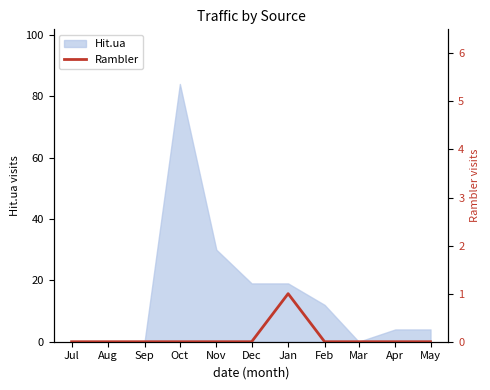

What is the sum of all values?

1